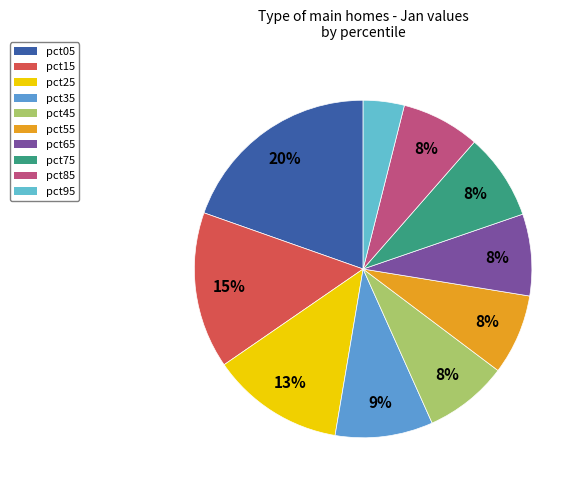

Count the number of slices in the pie.

10